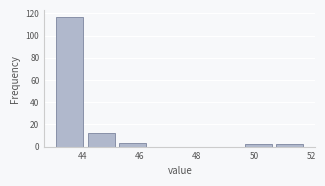

Reading left to right, list every bar in this chart as the range it spans on the x-axis followed by its height. Neither the bar edges nor the heights are printed on the chart, so give them approximately, as read against the axes.

43.0 to 44.1: 118
44.1 to 45.2: 12
45.2 to 46.3: 4
46.3 to 47.4: 0
47.4 to 48.5: 0
48.5 to 49.6: 0
49.6 to 50.7: 2
50.7 to 51.8: 2